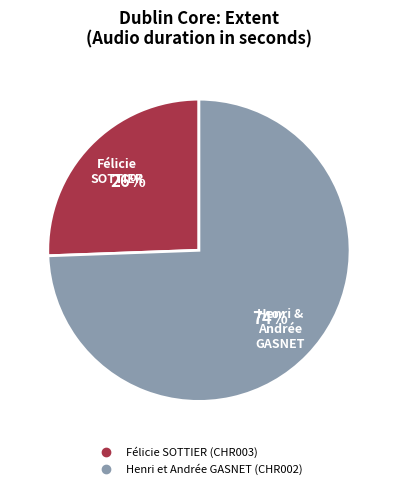

Is it true that Félicie SOTTIER (CHR003) is 38% of the pie?

False